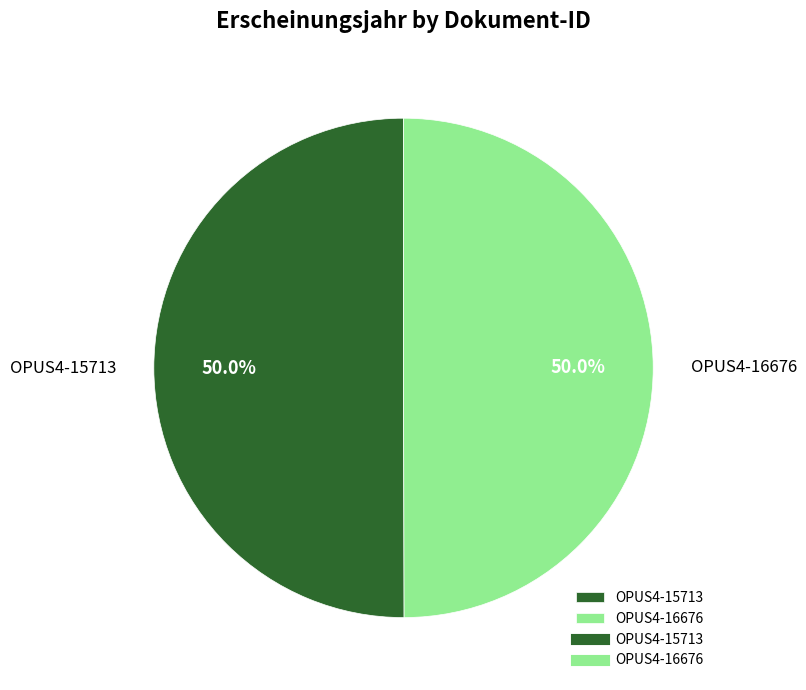

True or false: OPUS4-15713 accounts for 50% of the total.

True